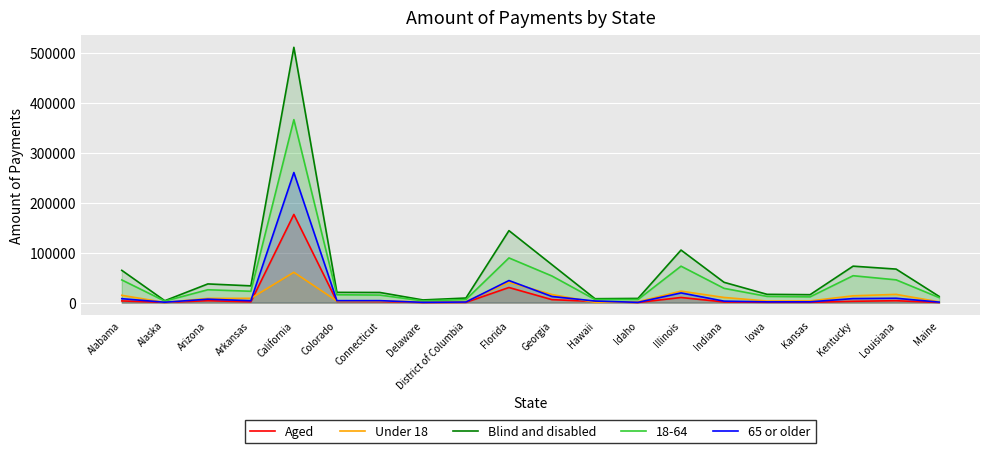

What value does the Aged series have at Arizona, to the nearest 100?

3900